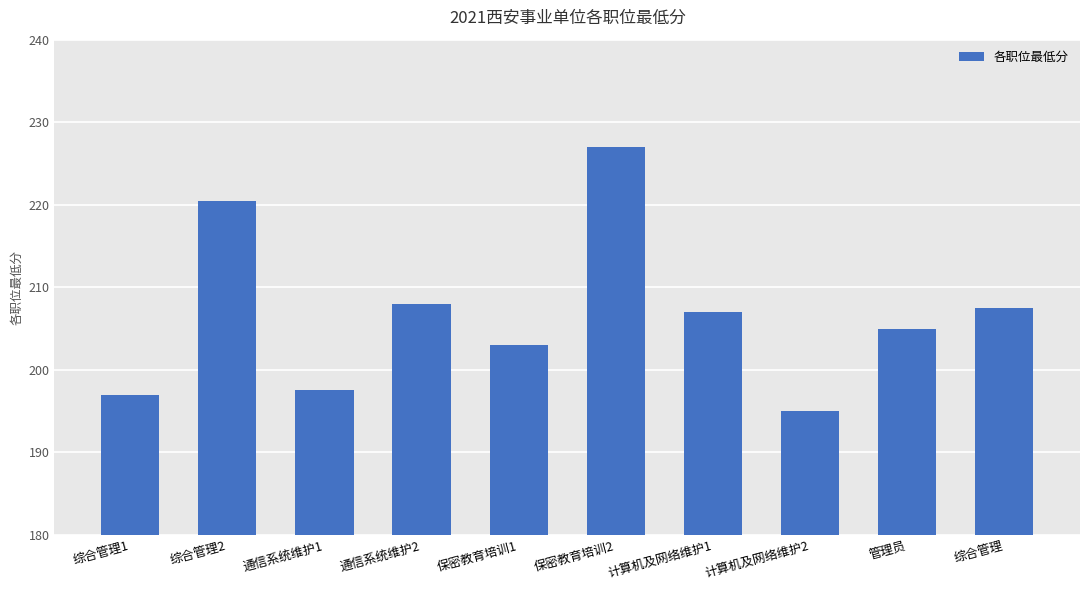

Count the number of categories in the chart.

10